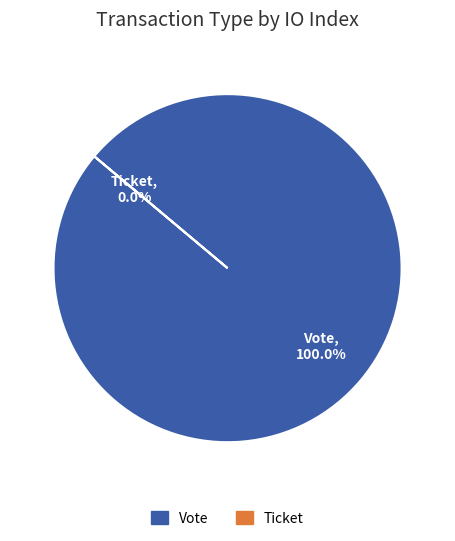

Between Vote and Ticket, which is larger?

Vote